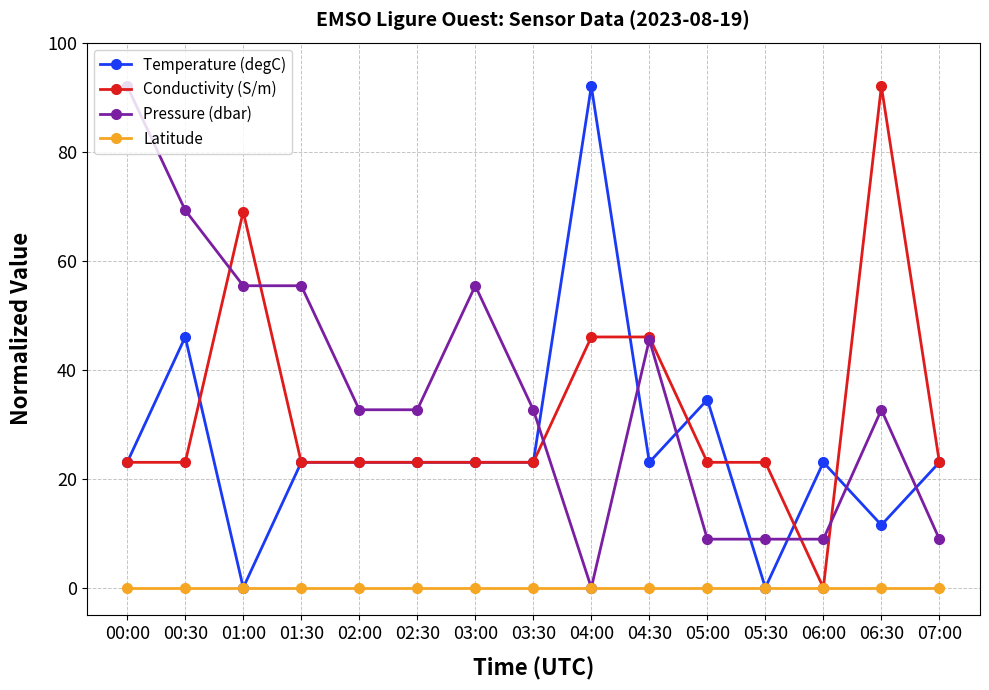

Where is the first local minimum for Temperature (degC)?

01:00